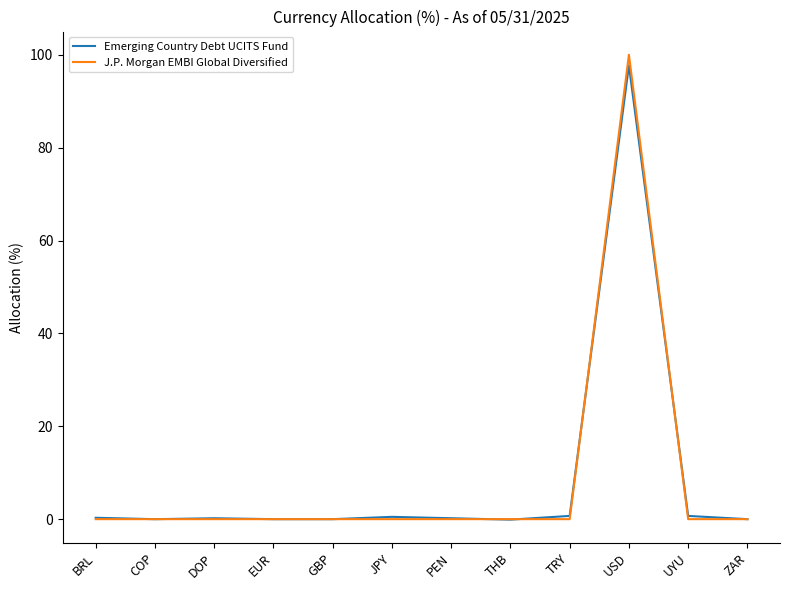

In Emerging Country Debt UCITS Fund, how many points are higher than both neighbors (excluding endpoints)?

3